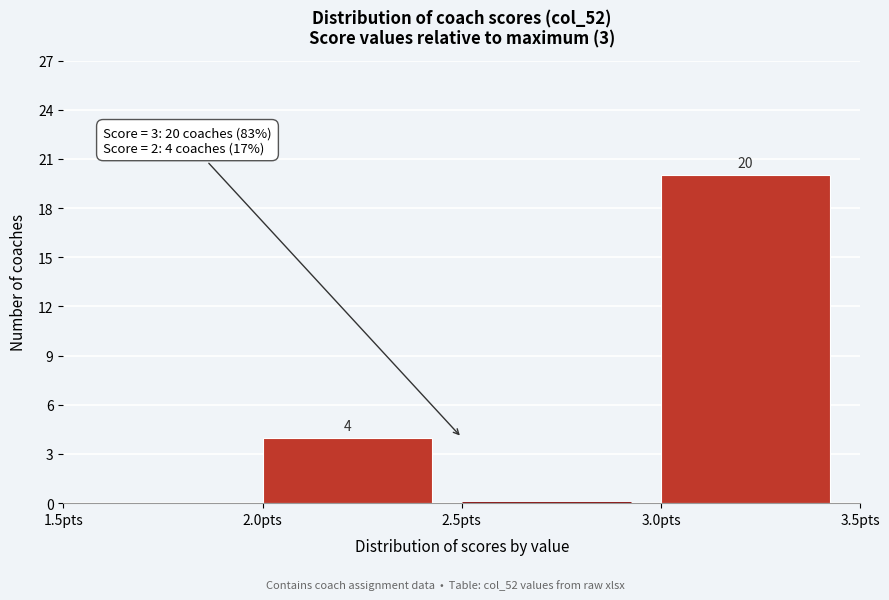

Which range on the x-axis has the tallest bar?

3.0 to 3.5